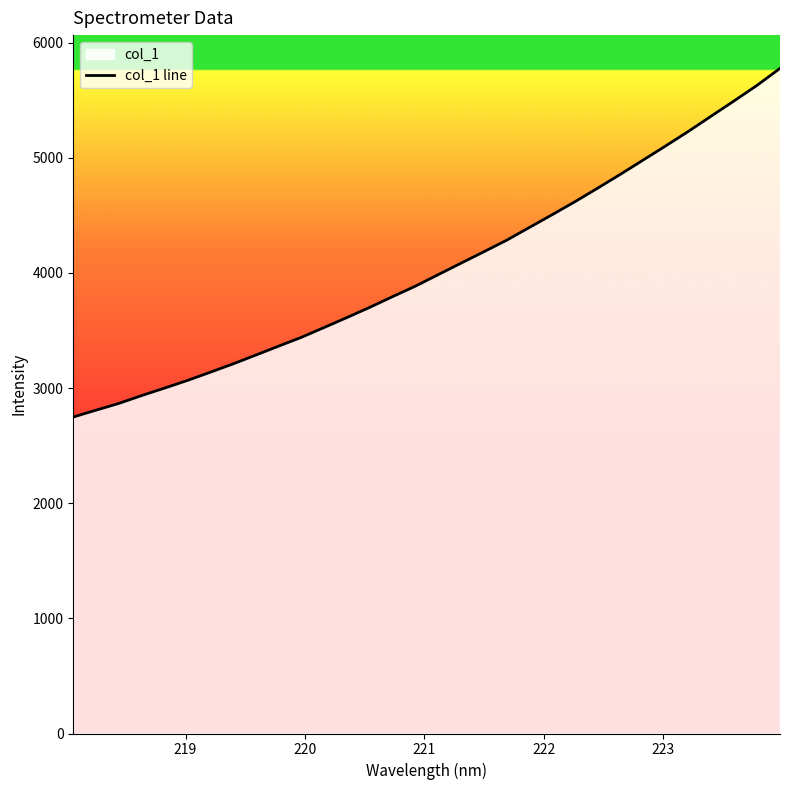

Does the chart have visible grid lines?

No